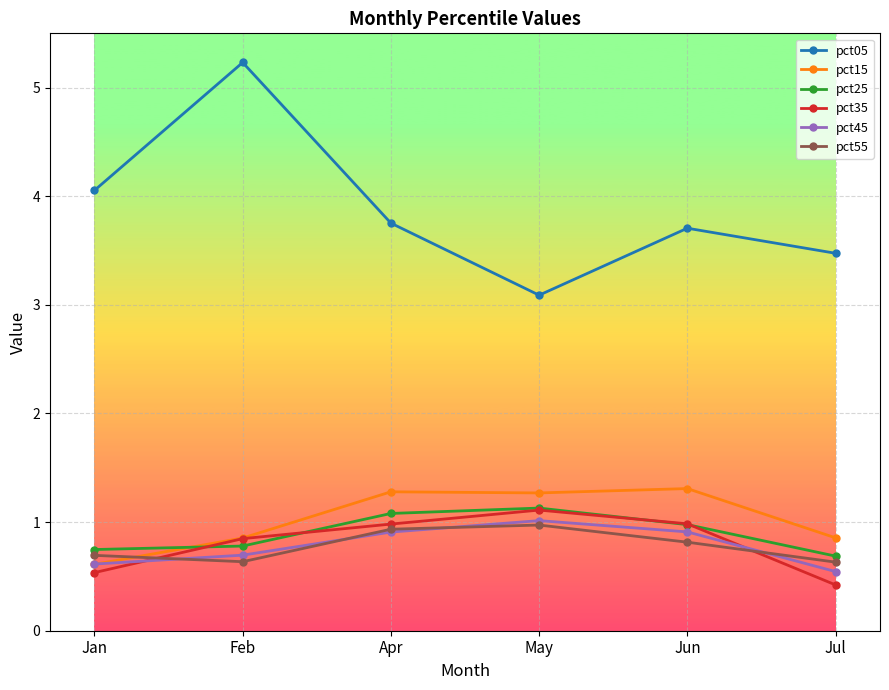

How many distinct data groups are displayed?

6